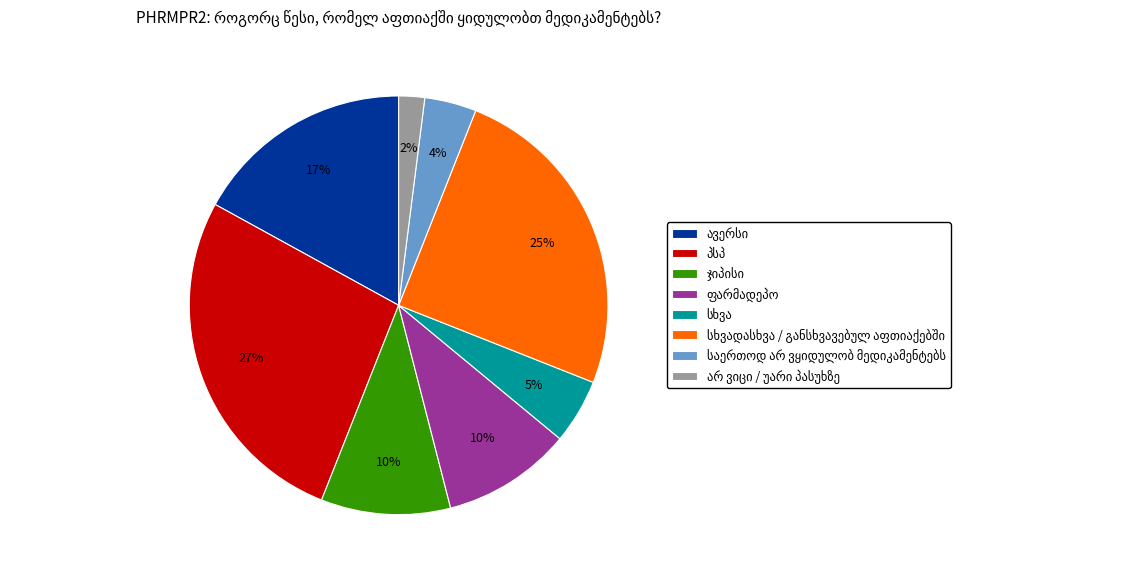

Is there any slice that represents more than half of the pie?

No